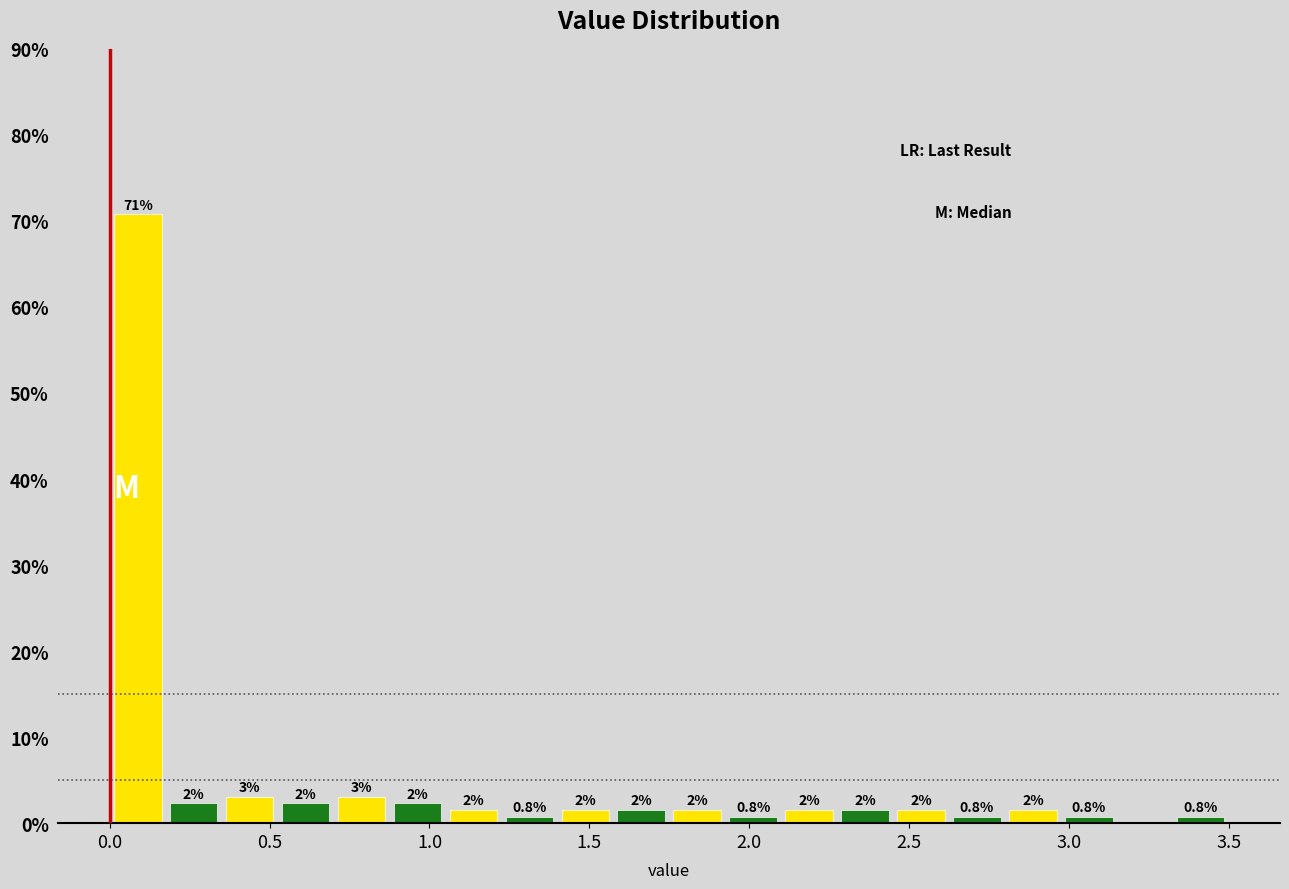

Around what value on the x-axis is the tallest bar? Give the approximate position of its centre, as read against the axis.

0.10